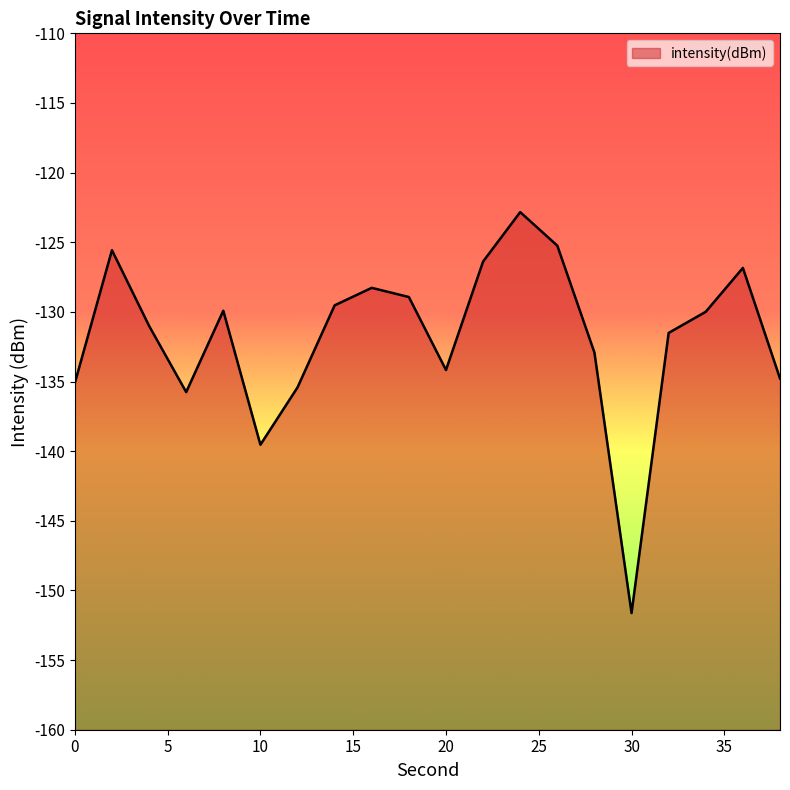

Which has a higher value, 18 or 2?

2